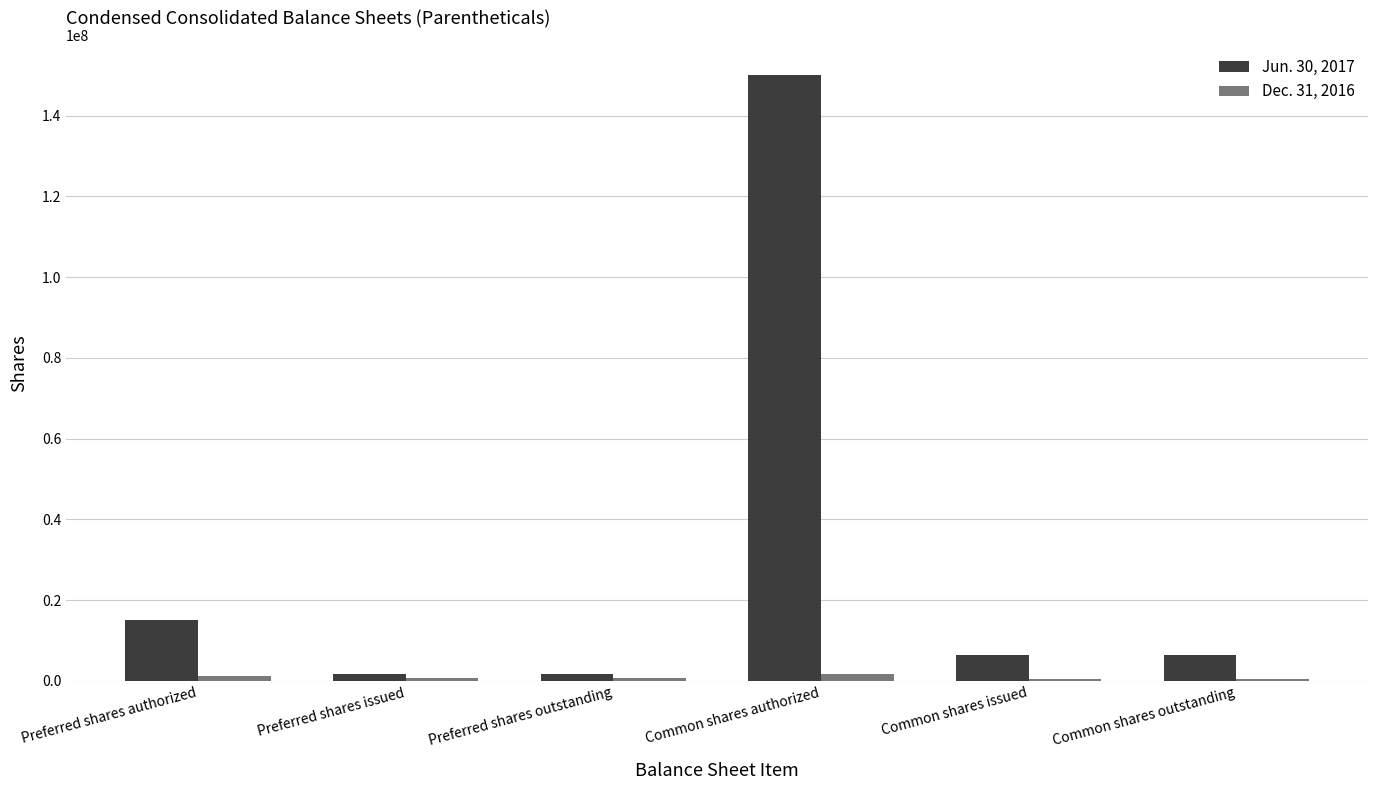

At which label does Jun. 30, 2017 reach its peak?

Common shares authorized